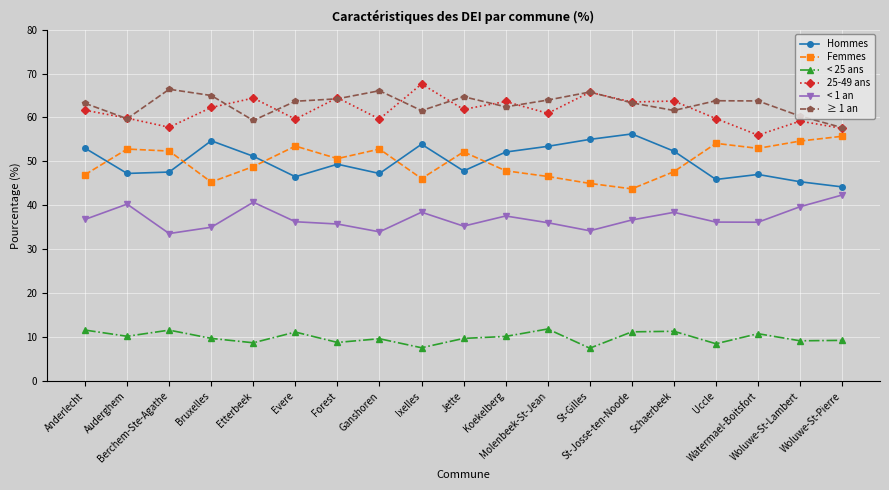

What are all the series names shown in the legend?

Hommes, Femmes, < 25 ans, 25-49 ans, < 1 an, ≥ 1 an